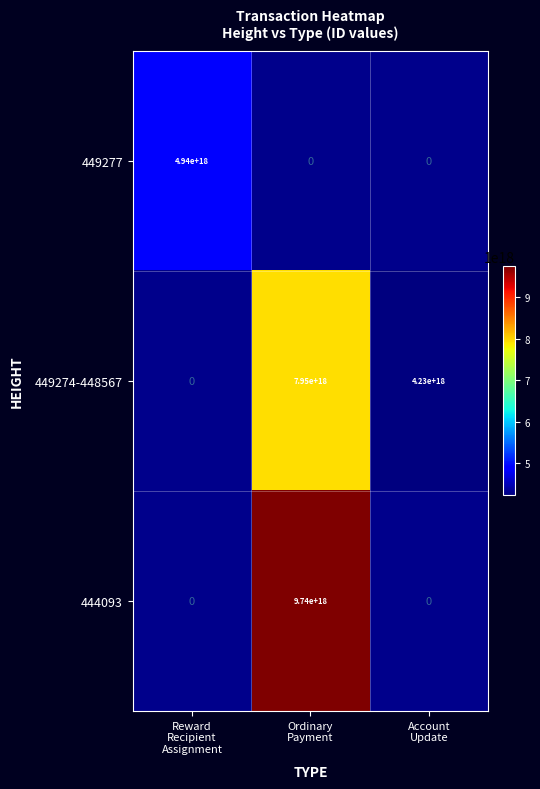

Which has a higher value, Reward
Recipient
Assignment or Ordinary
Payment?

Ordinary
Payment